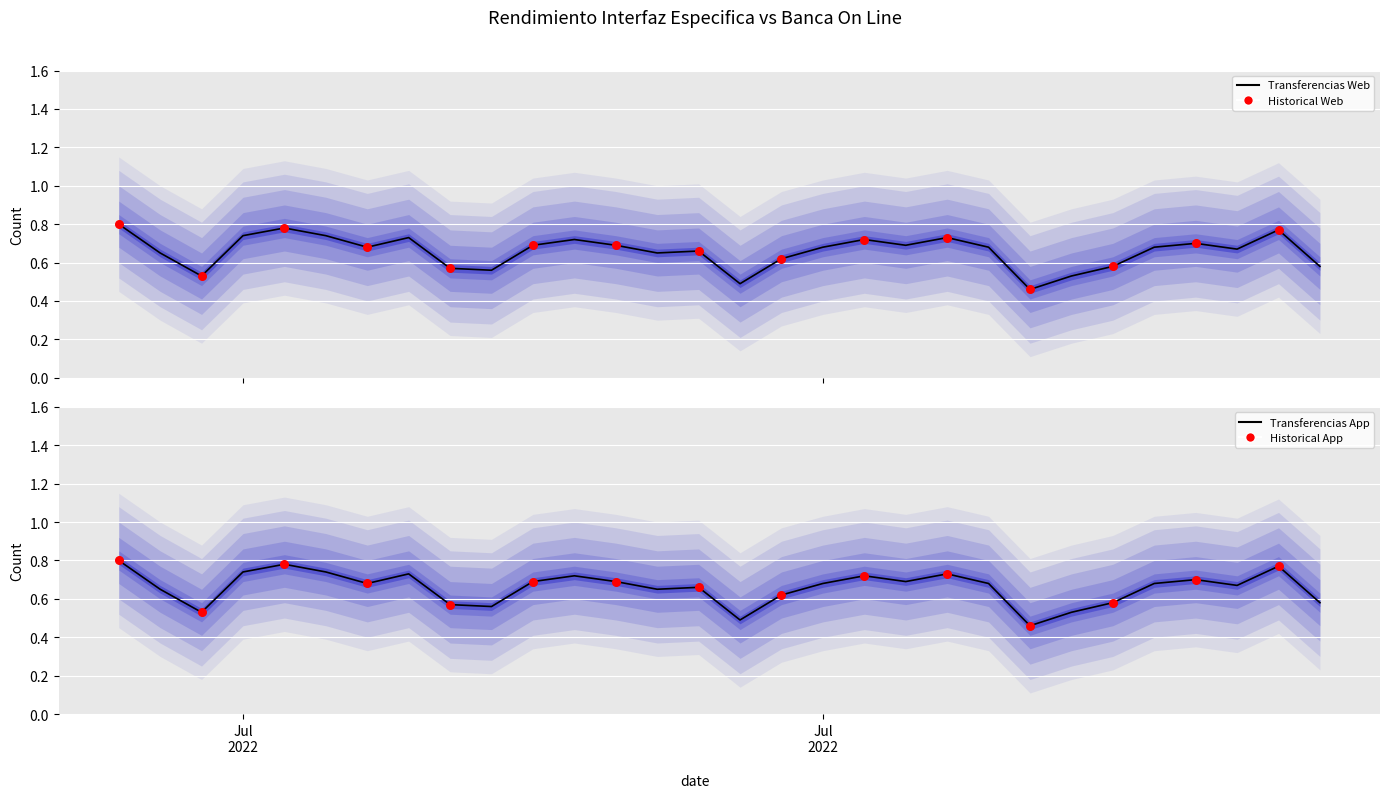

Which series reaches the maximum Y coordinate?

Transferencias Web